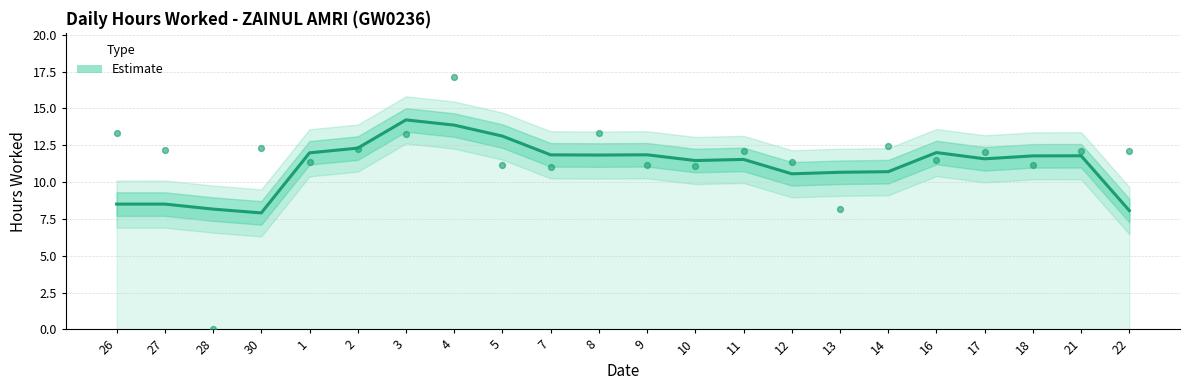

At which category is the sum across all series the highest?

4